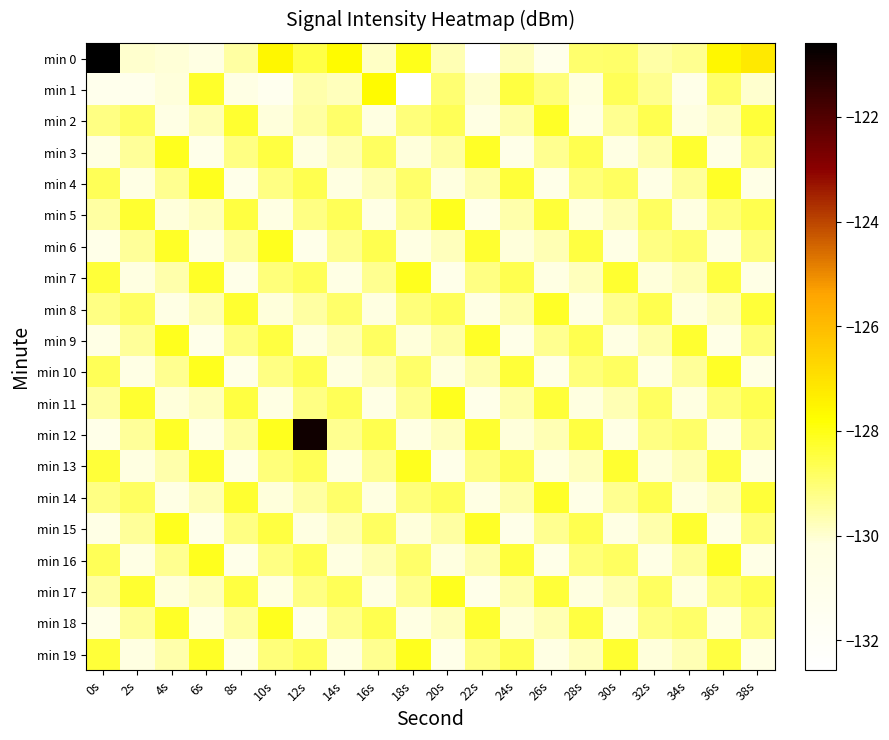

Reading right to left, what are all the values shown in this chart?

min 0: 38s=-127.2	36s=-127.6	34s=-129.3	32s=-129.5	30s=-128.9	28s=-128.9	26s=-131.1	24s=-129.8	22s=-132.6	20s=-129.7	18s=-128.1	16s=-129.9	14s=-127.7	12s=-128.5	10s=-127.6	8s=-129.5	6s=-130.5	4s=-130.1	2s=-130.0	0s=-120.6
min 1: 38s=-130.0	36s=-128.9	34s=-130.8	32s=-129.3	30s=-128.7	28s=-130.2	26s=-129.1	24s=-128.5	22s=-130.0	20s=-129.0	18s=-132.6	16s=-127.7	14s=-129.8	12s=-129.6	10s=-131.3	8s=-130.5	6s=-128.2	4s=-130.1	2s=-131.2	0s=-131.2
min 2: 38s=-128.4	36s=-129.8	34s=-130.2	32s=-128.6	30s=-129.3	28s=-130.7	26s=-128.2	24s=-129.6	22s=-130.4	20s=-128.7	18s=-129.1	16s=-130.3	14s=-128.9	12s=-129.5	10s=-130.1	8s=-128.3	6s=-129.7	4s=-130.5	2s=-128.8	0s=-129.2
min 3: 38s=-129.1	36s=-130.7	34s=-128.3	32s=-129.6	30s=-130.4	28s=-128.6	26s=-129.3	24s=-130.8	22s=-128.2	20s=-129.5	18s=-130.1	16s=-128.8	14s=-129.7	12s=-130.3	10s=-128.5	8s=-129.2	6s=-130.9	4s=-128.1	2s=-129.4	0s=-130.6
min 4: 38s=-130.7	36s=-128.2	34s=-129.4	32s=-130.6	30s=-128.8	28s=-129.1	26s=-130.8	24s=-128.4	22s=-129.6	20s=-130.2	18s=-128.9	16s=-129.7	14s=-130.3	12s=-128.6	10s=-129.2	8s=-130.9	6s=-128.1	4s=-129.3	2s=-130.5	0s=-128.7
min 5: 38s=-128.6	36s=-129.1	34s=-130.3	32s=-128.8	30s=-129.7	28s=-130.2	26s=-128.4	24s=-129.6	22s=-130.9	20s=-128.1	18s=-129.3	16s=-130.6	14s=-128.7	12s=-129.2	10s=-130.4	8s=-128.5	6s=-129.8	4s=-130.1	2s=-128.3	0s=-129.5
min 6: 38s=-129.1	36s=-130.5	34s=-128.9	32s=-129.2	30s=-130.6	28s=-128.5	26s=-129.7	24s=-130.1	22s=-128.3	20s=-129.8	18s=-130.4	16s=-128.6	14s=-129.3	12s=-130.9	10s=-128.1	8s=-129.5	6s=-130.7	4s=-128.2	2s=-129.4	0s=-130.8
min 7: 38s=-130.6	36s=-128.5	34s=-129.7	32s=-130.1	30s=-128.3	28s=-129.8	26s=-130.4	24s=-128.6	22s=-129.2	20s=-130.9	18s=-128.1	16s=-129.3	14s=-130.5	12s=-128.7	10s=-129.1	8s=-130.8	6s=-128.2	4s=-129.6	2s=-130.3	0s=-128.4
min 8: 38s=-128.4	36s=-129.8	34s=-130.2	32s=-128.6	30s=-129.3	28s=-130.7	26s=-128.2	24s=-129.6	22s=-130.4	20s=-128.7	18s=-129.1	16s=-130.3	14s=-128.9	12s=-129.5	10s=-130.1	8s=-128.3	6s=-129.7	4s=-130.5	2s=-128.8	0s=-129.2
min 9: 38s=-129.1	36s=-130.7	34s=-128.3	32s=-129.6	30s=-130.4	28s=-128.6	26s=-129.3	24s=-130.8	22s=-128.2	20s=-129.5	18s=-130.1	16s=-128.8	14s=-129.7	12s=-130.3	10s=-128.5	8s=-129.2	6s=-130.9	4s=-128.1	2s=-129.4	0s=-130.6
min 10: 38s=-130.7	36s=-128.2	34s=-129.4	32s=-130.6	30s=-128.8	28s=-129.1	26s=-130.8	24s=-128.4	22s=-129.6	20s=-130.2	18s=-128.9	16s=-129.7	14s=-130.3	12s=-128.6	10s=-129.2	8s=-130.9	6s=-128.1	4s=-129.3	2s=-130.5	0s=-128.7
min 11: 38s=-128.6	36s=-129.1	34s=-130.3	32s=-128.8	30s=-129.7	28s=-130.2	26s=-128.4	24s=-129.6	22s=-130.9	20s=-128.1	18s=-129.3	16s=-130.6	14s=-128.7	12s=-129.2	10s=-130.4	8s=-128.5	6s=-129.8	4s=-130.1	2s=-128.3	0s=-129.5
min 12: 38s=-129.1	36s=-130.5	34s=-128.9	32s=-129.2	30s=-130.6	28s=-128.5	26s=-129.7	24s=-130.1	22s=-128.3	20s=-129.8	18s=-130.4	16s=-128.6	14s=-129.3	12s=-120.9	10s=-128.1	8s=-129.5	6s=-130.7	4s=-128.2	2s=-129.4	0s=-130.8
min 13: 38s=-130.6	36s=-128.5	34s=-129.7	32s=-130.1	30s=-128.3	28s=-129.8	26s=-130.4	24s=-128.6	22s=-129.2	20s=-130.9	18s=-128.1	16s=-129.3	14s=-130.5	12s=-128.7	10s=-129.1	8s=-130.8	6s=-128.2	4s=-129.6	2s=-130.3	0s=-128.4
min 14: 38s=-128.4	36s=-129.8	34s=-130.2	32s=-128.6	30s=-129.3	28s=-130.7	26s=-128.2	24s=-129.6	22s=-130.4	20s=-128.7	18s=-129.1	16s=-130.3	14s=-128.9	12s=-129.5	10s=-130.1	8s=-128.3	6s=-129.7	4s=-130.5	2s=-128.8	0s=-129.2
min 15: 38s=-129.1	36s=-130.7	34s=-128.3	32s=-129.6	30s=-130.4	28s=-128.6	26s=-129.3	24s=-130.8	22s=-128.2	20s=-129.5	18s=-130.1	16s=-128.8	14s=-129.7	12s=-130.3	10s=-128.5	8s=-129.2	6s=-130.9	4s=-128.1	2s=-129.4	0s=-130.6
min 16: 38s=-130.7	36s=-128.2	34s=-129.4	32s=-130.6	30s=-128.8	28s=-129.1	26s=-130.8	24s=-128.4	22s=-129.6	20s=-130.2	18s=-128.9	16s=-129.7	14s=-130.3	12s=-128.6	10s=-129.2	8s=-130.9	6s=-128.1	4s=-129.3	2s=-130.5	0s=-128.7
min 17: 38s=-128.6	36s=-129.1	34s=-130.3	32s=-128.8	30s=-129.7	28s=-130.2	26s=-128.4	24s=-129.6	22s=-130.9	20s=-128.1	18s=-129.3	16s=-130.6	14s=-128.7	12s=-129.2	10s=-130.4	8s=-128.5	6s=-129.8	4s=-130.1	2s=-128.3	0s=-129.5
min 18: 38s=-129.1	36s=-130.5	34s=-128.9	32s=-129.2	30s=-130.6	28s=-128.5	26s=-129.7	24s=-130.1	22s=-128.3	20s=-129.8	18s=-130.4	16s=-128.6	14s=-129.3	12s=-130.9	10s=-128.1	8s=-129.5	6s=-130.7	4s=-128.2	2s=-129.4	0s=-130.8
min 19: 38s=-130.6	36s=-128.5	34s=-129.7	32s=-130.1	30s=-128.3	28s=-129.8	26s=-130.4	24s=-128.6	22s=-129.2	20s=-130.9	18s=-128.1	16s=-129.3	14s=-130.5	12s=-128.7	10s=-129.1	8s=-130.8	6s=-128.2	4s=-129.6	2s=-130.3	0s=-128.4